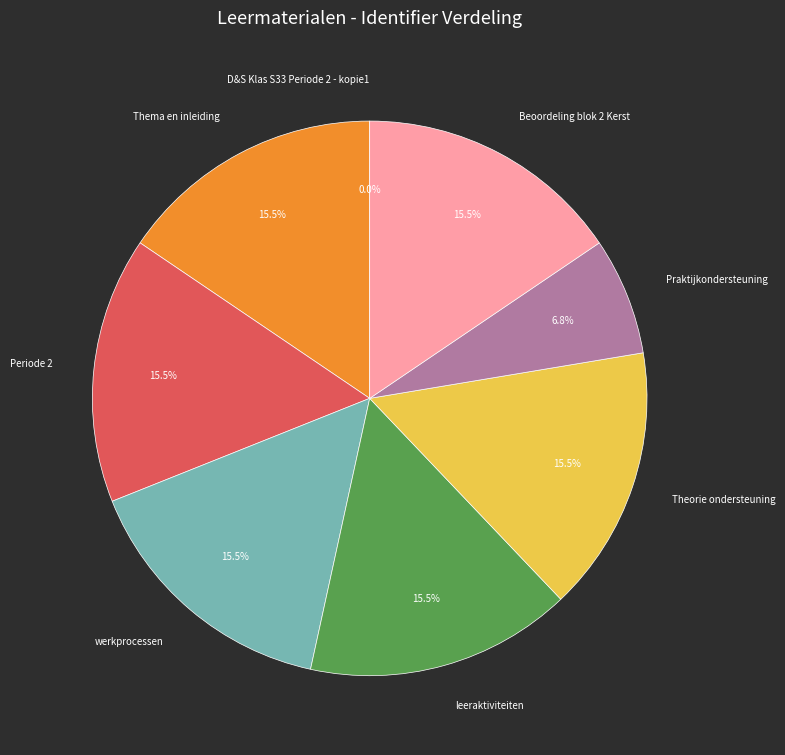

What is the ratio of the value at leeraktiviteiten to the value at werkprocessen?

1.0